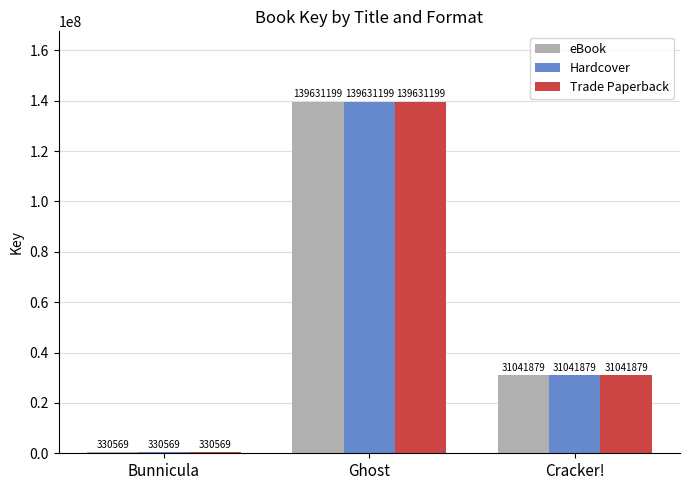

What are all the series names shown in the legend?

eBook, Hardcover, Trade Paperback